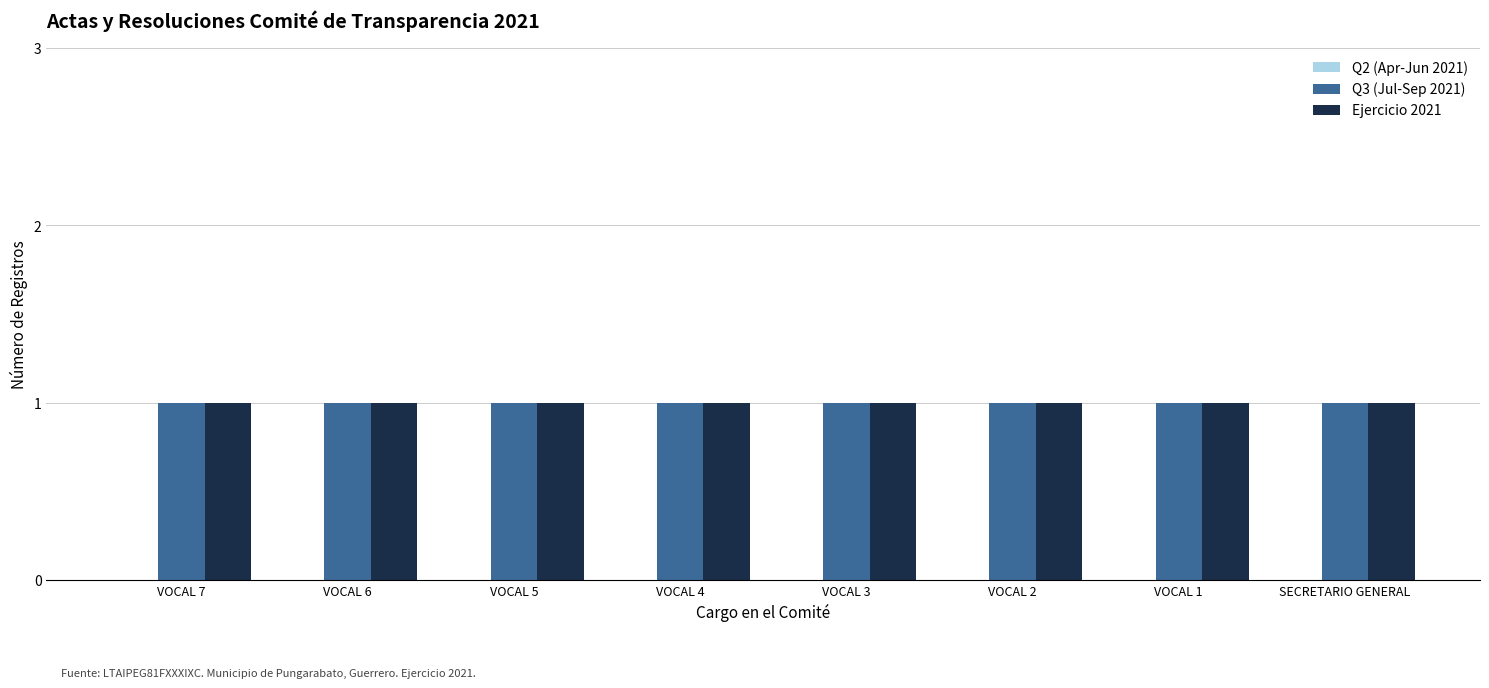

What are all the series names shown in the legend?

Q2 (Apr-Jun 2021), Q3 (Jul-Sep 2021), Ejercicio 2021